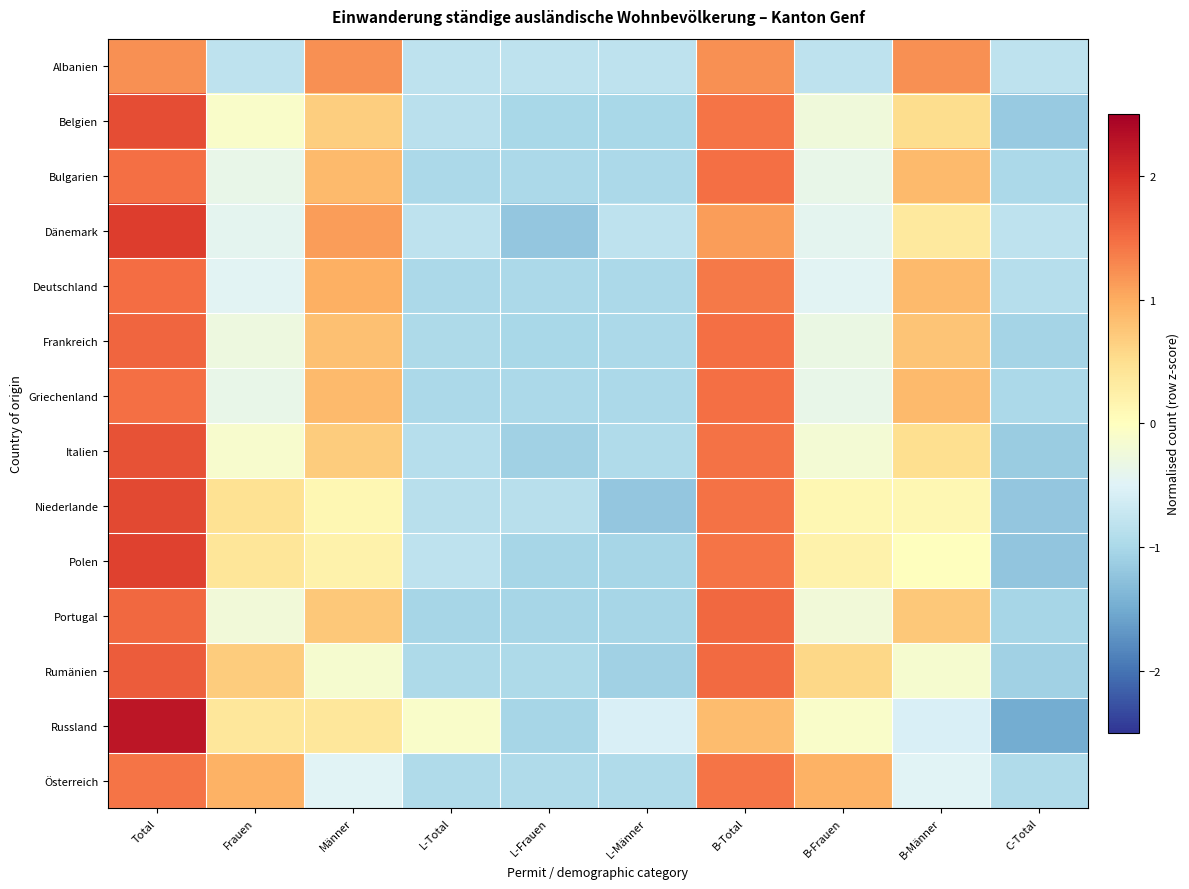

Reading left to right, what are all the values shown in this chart?

Albanien: Total=1.2	Frauen=-0.8	Männer=1.2	L-Total=-0.8	L-Frauen=-0.8	L-Männer=-0.8	B-Total=1.2	B-Frauen=-0.8	B-Männer=1.2	C-Total=-0.8
Belgien: Total=1.7	Frauen=-0.1	Männer=0.7	L-Total=-0.9	L-Frauen=-1.0	L-Männer=-1.0	B-Total=1.4	B-Frauen=-0.2	B-Männer=0.5	C-Total=-1.2
Bulgarien: Total=1.5	Frauen=-0.4	Männer=0.9	L-Total=-1.0	L-Frauen=-1.0	L-Männer=-1.0	B-Total=1.5	B-Frauen=-0.4	B-Männer=0.9	C-Total=-1.0
Dänemark: Total=1.9	Frauen=-0.4	Männer=1.1	L-Total=-0.8	L-Frauen=-1.2	L-Männer=-0.8	B-Total=1.1	B-Frauen=-0.4	B-Männer=0.3	C-Total=-0.8
Deutschland: Total=1.5	Frauen=-0.5	Männer=1.0	L-Total=-1.0	L-Frauen=-1.0	L-Männer=-1.0	B-Total=1.4	B-Frauen=-0.5	B-Männer=0.9	C-Total=-0.9
Frankreich: Total=1.6	Frauen=-0.3	Männer=0.8	L-Total=-1.0	L-Frauen=-1.0	L-Männer=-1.0	B-Total=1.5	B-Frauen=-0.3	B-Männer=0.8	C-Total=-1.0
Griechenland: Total=1.5	Frauen=-0.4	Männer=0.9	L-Total=-1.0	L-Frauen=-1.0	L-Männer=-1.0	B-Total=1.5	B-Frauen=-0.4	B-Männer=0.9	C-Total=-1.0
Italien: Total=1.7	Frauen=-0.1	Männer=0.7	L-Total=-0.9	L-Frauen=-1.1	L-Männer=-0.9	B-Total=1.5	B-Frauen=-0.2	B-Männer=0.5	C-Total=-1.1
Niederlande: Total=1.8	Frauen=0.5	Männer=0.1	L-Total=-0.9	L-Frauen=-0.9	L-Männer=-1.2	B-Total=1.5	B-Frauen=0.1	B-Männer=0.1	C-Total=-1.2
Polen: Total=1.8	Frauen=0.4	Männer=0.2	L-Total=-0.8	L-Frauen=-1.0	L-Männer=-1.0	B-Total=1.4	B-Frauen=0.2	B-Männer=0.0	C-Total=-1.2
Portugal: Total=1.5	Frauen=-0.2	Männer=0.7	L-Total=-1.0	L-Frauen=-1.0	L-Männer=-1.0	B-Total=1.5	B-Frauen=-0.2	B-Männer=0.7	C-Total=-1.0
Rumänien: Total=1.6	Frauen=0.7	Männer=-0.1	L-Total=-1.0	L-Frauen=-1.0	L-Männer=-1.1	B-Total=1.5	B-Frauen=0.6	B-Männer=-0.1	C-Total=-1.1
Russland: Total=2.2	Frauen=0.4	Männer=0.4	L-Total=-0.1	L-Frauen=-1.0	L-Männer=-0.6	B-Total=0.8	B-Frauen=-0.1	B-Männer=-0.6	C-Total=-1.5
Österreich: Total=1.4	Frauen=1.0	Männer=-0.5	L-Total=-1.0	L-Frauen=-1.0	L-Männer=-1.0	B-Total=1.4	B-Frauen=1.0	B-Männer=-0.5	C-Total=-1.0